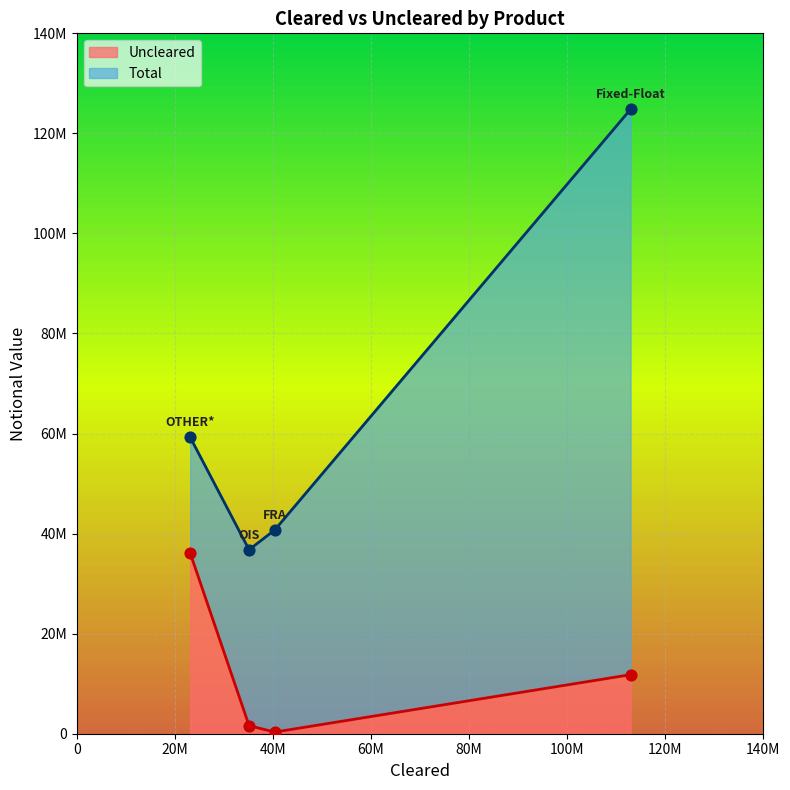

At how many categories does at least one series exceed 70604098?

1